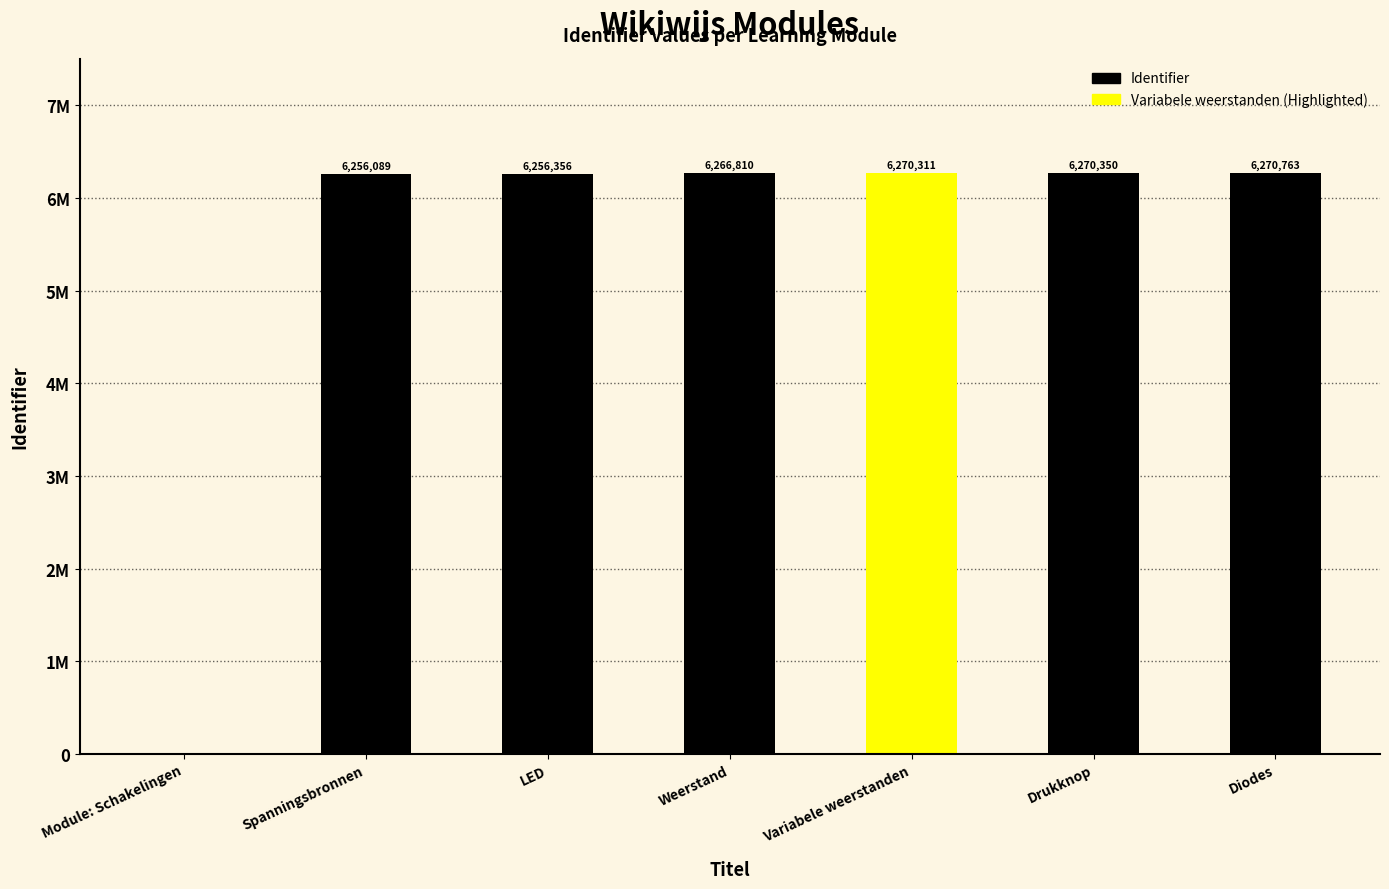

Is it true that the value at Spanningsbronnen is 3826535?

False